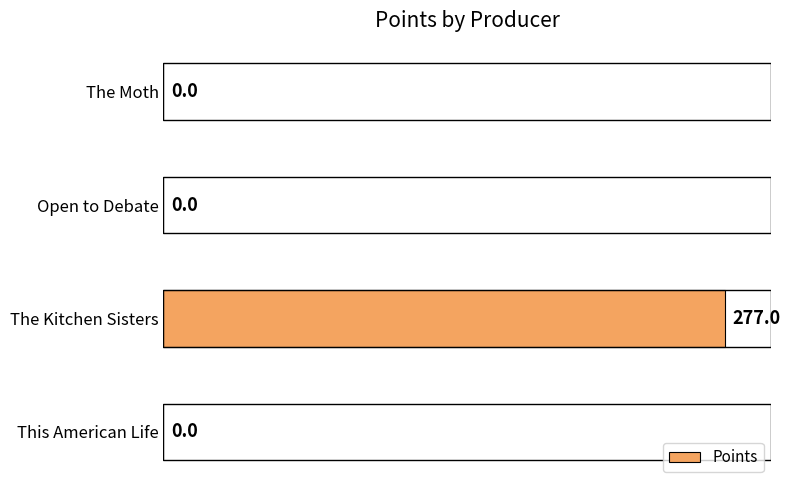

Reading top to bottom, what are all the values shown in this chart?

The Moth=0	Open to Debate=0	The Kitchen Sisters=277	This American Life=0